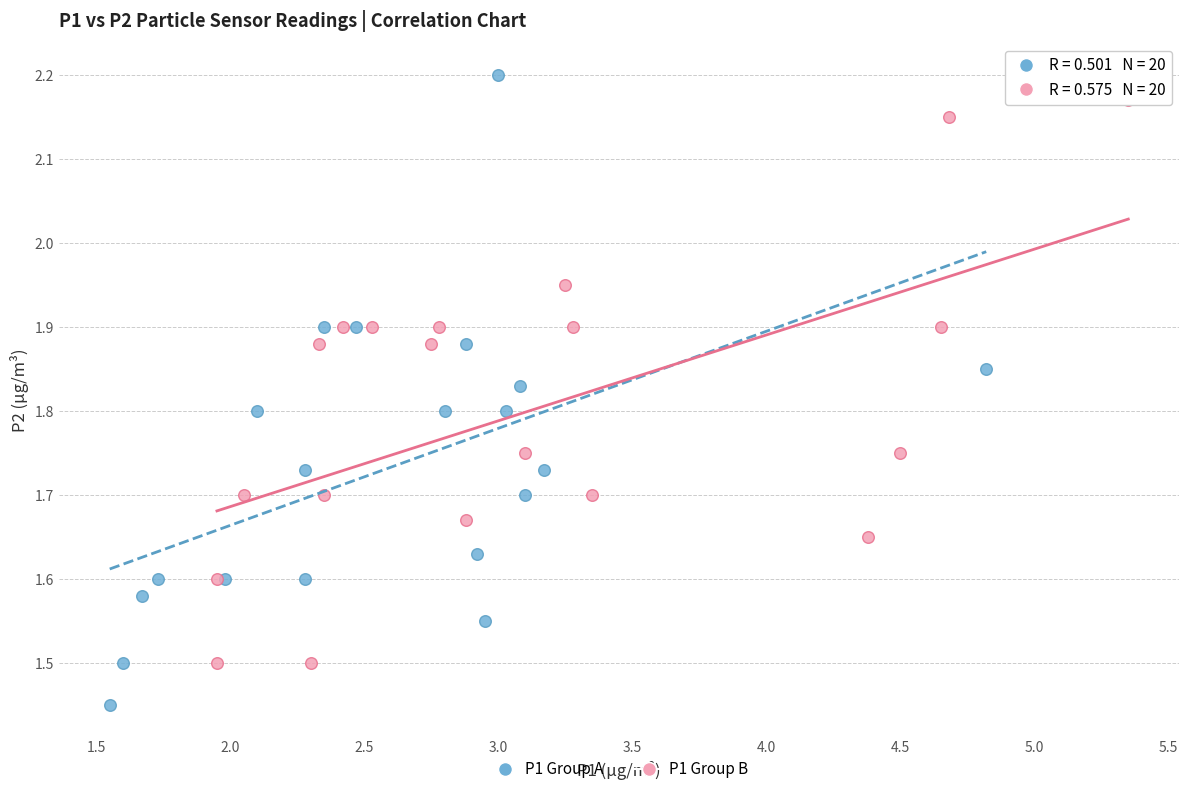

What are all the series names shown in the legend?

P1 Group A, P1 Group B